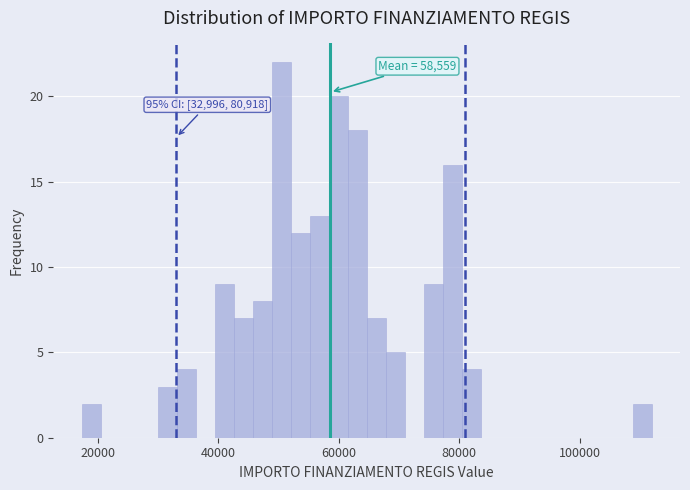

Around what value on the x-axis is the tallest bar? Give the approximate position of its centre, as read against the axis.

50000